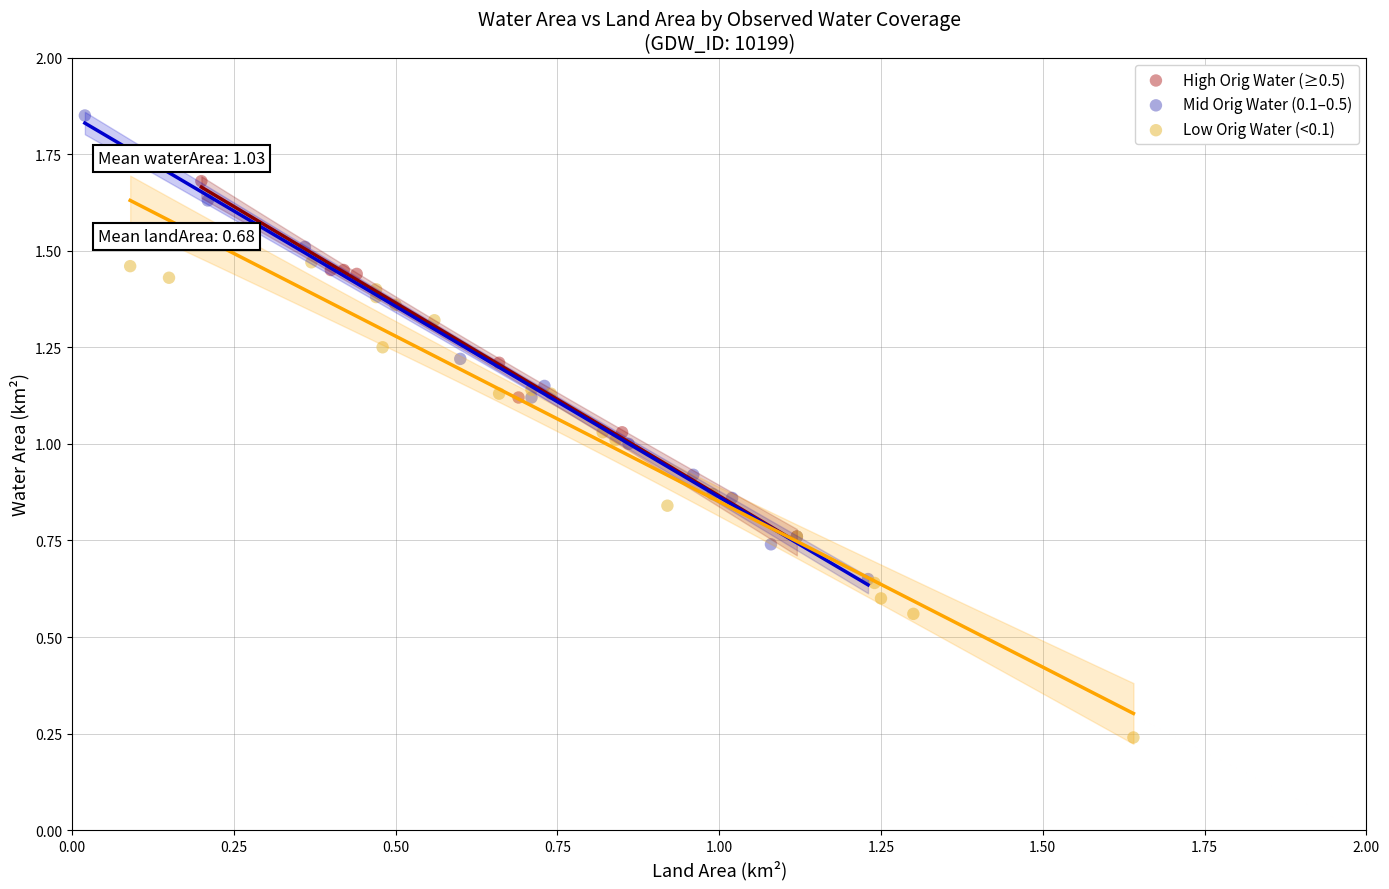

Which series contains the lowest Y value?

Low Orig Water (<0.1)